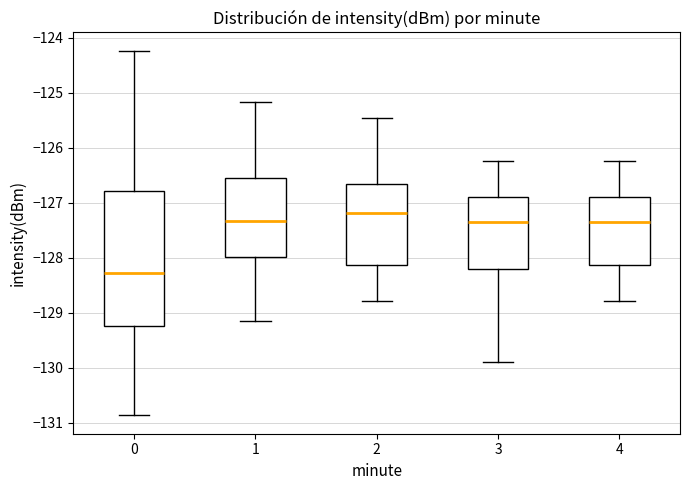

Where does the lower whisker of the box at x = 3 end on the y-axis? The values are not printed on the chart, so give them approximately, as read against the axis.

-129.9